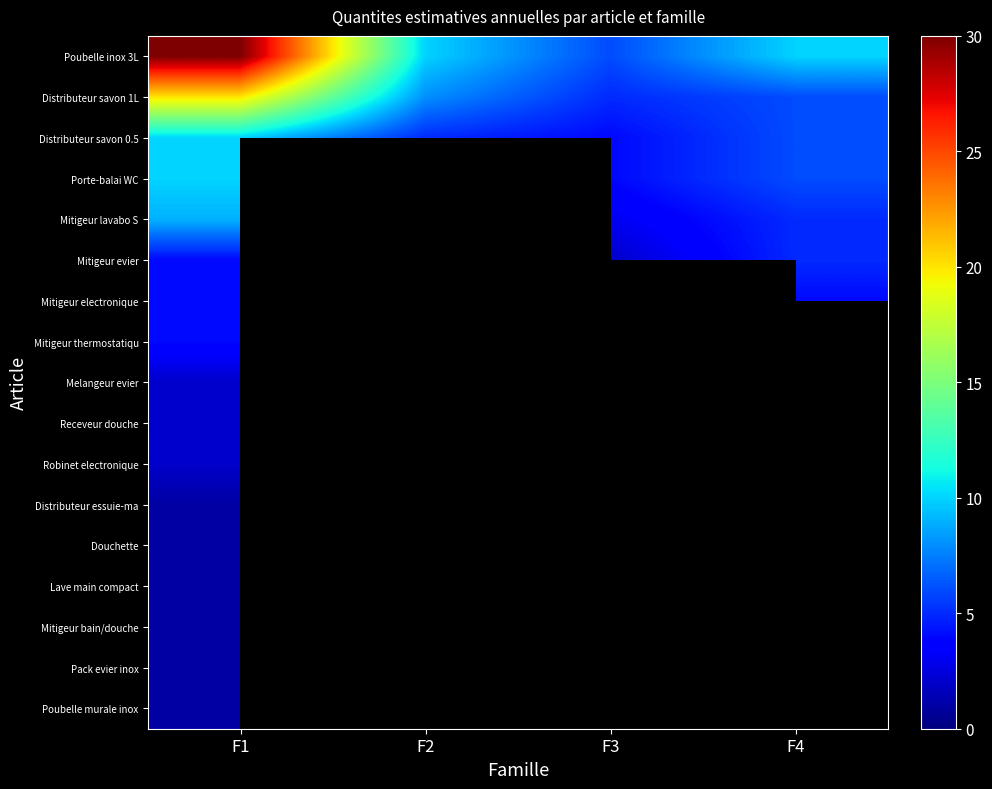

What is the difference between the highest and lowest values at F4?

6.0